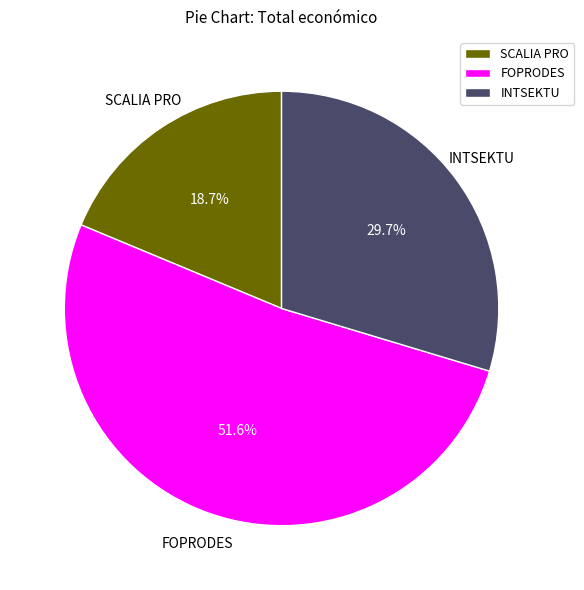

The SCALIA PRO slice represents 19% of the pie. True or false?

True